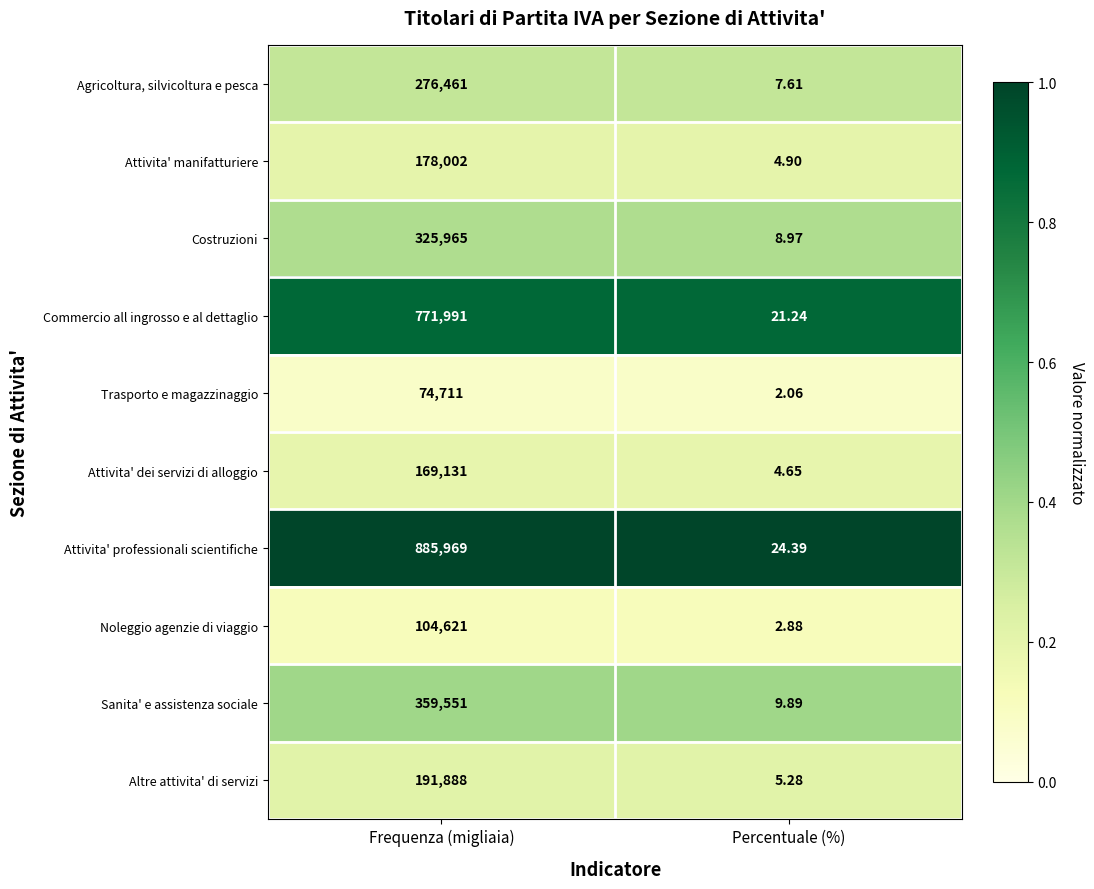

Which category has the lowest value in the Commercio all ingrosso e al dettaglio series?

Percentuale (%)